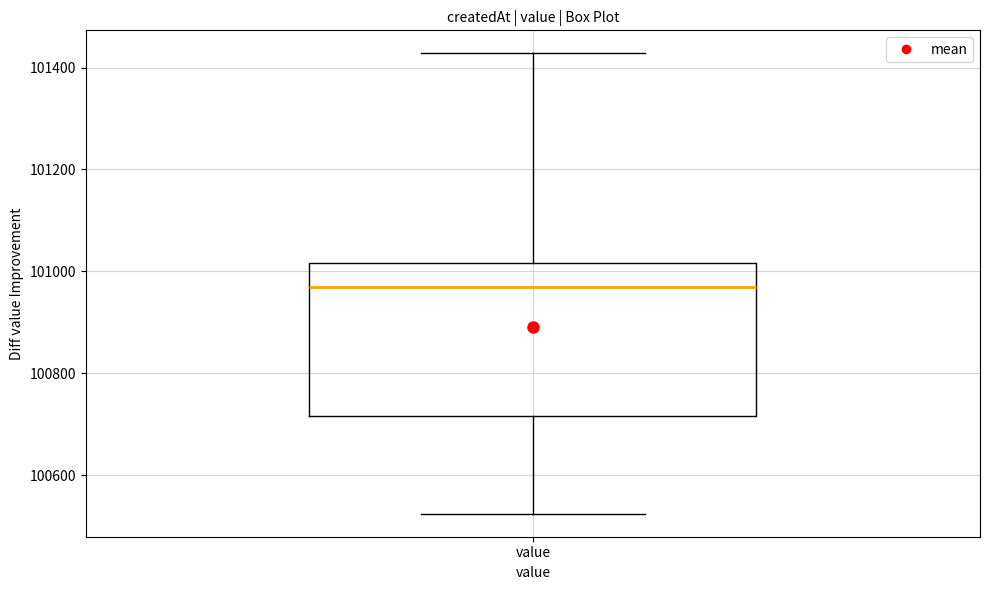

Transcribe this box plot: give where the median line is, the range the box spans, and where the two whiskers end, as read against the y-axis. The values are not printed on the chart, so give them approximately, as read against the axis.

median 100980, box 100720 to 101020, whiskers 100520 to 101420